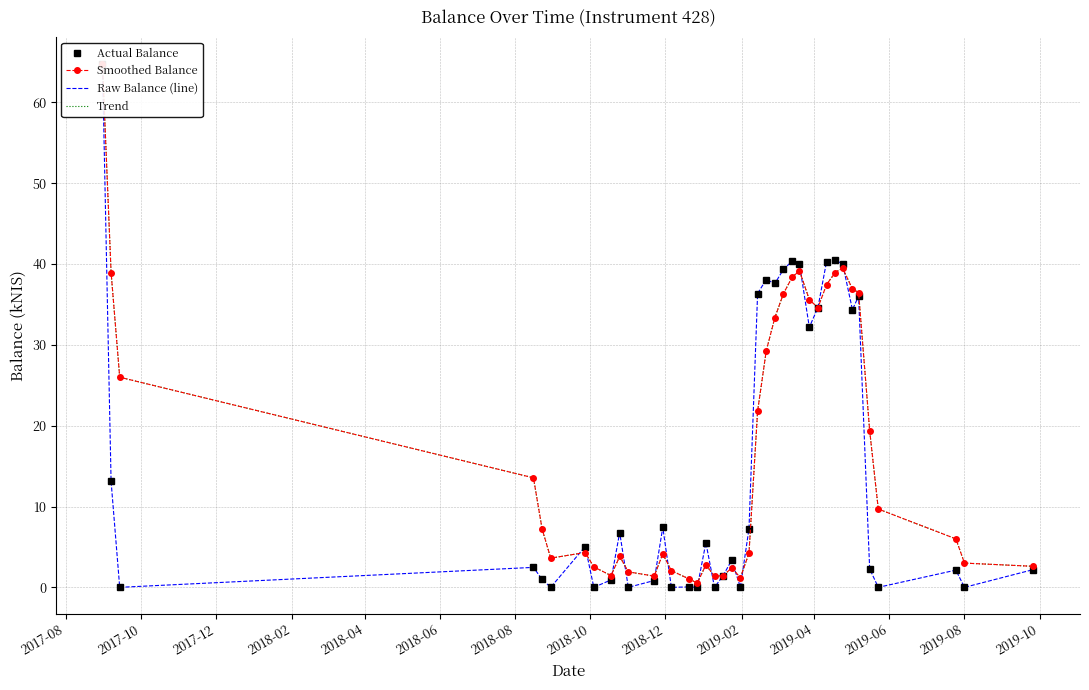

What is the value of the Raw Balance (line) point at the 38th from the left?

2.1